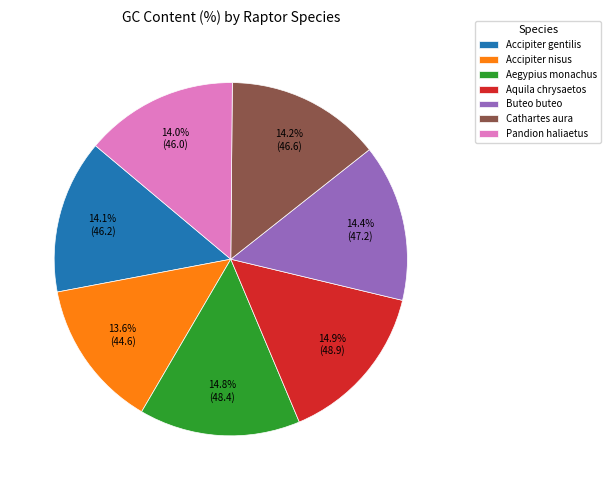

Does any single category account for the majority?

No